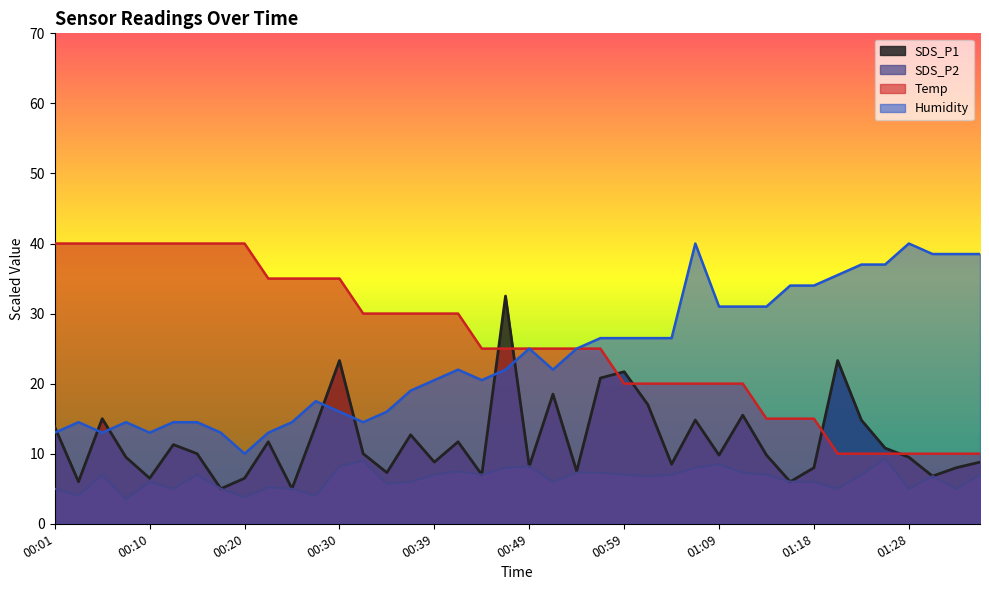

The value of SDS_P2 at 01:01 is 9.9. True or false?

False